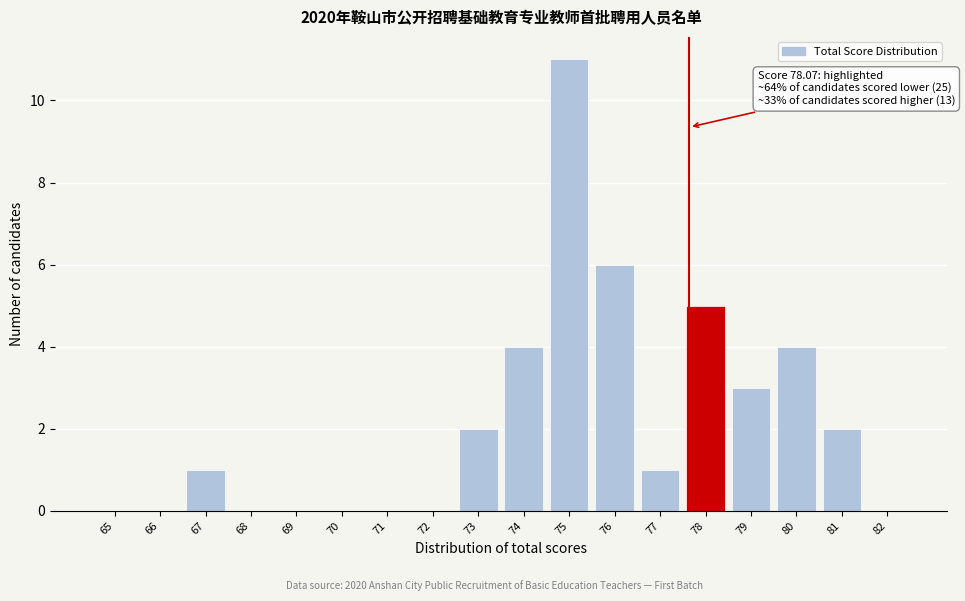

Reading left to right, what are all the values shown in this chart?

65=0	66=0	67=1	68=0	69=0	70=0	71=0	72=0	73=2	74=4	75=11	76=6	77=1	78=5	79=3	80=4	81=2	82=0